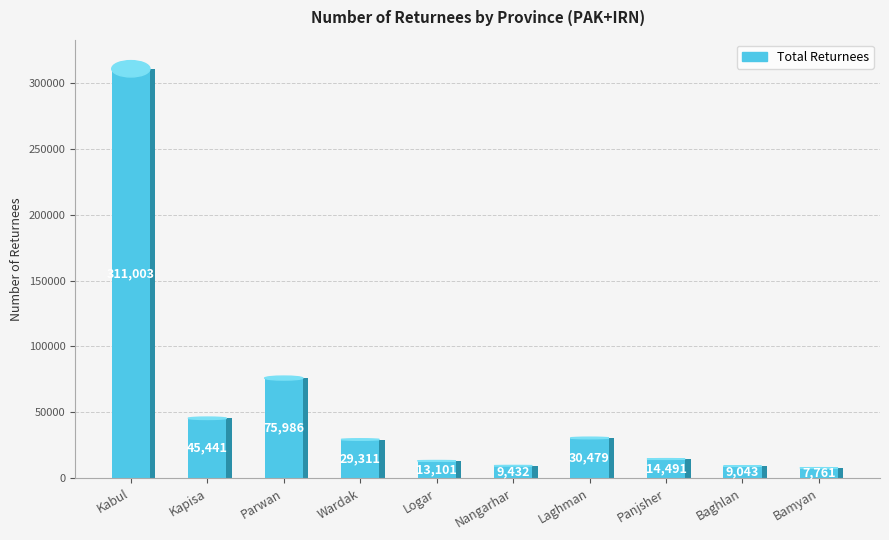

What is the average value?

54605